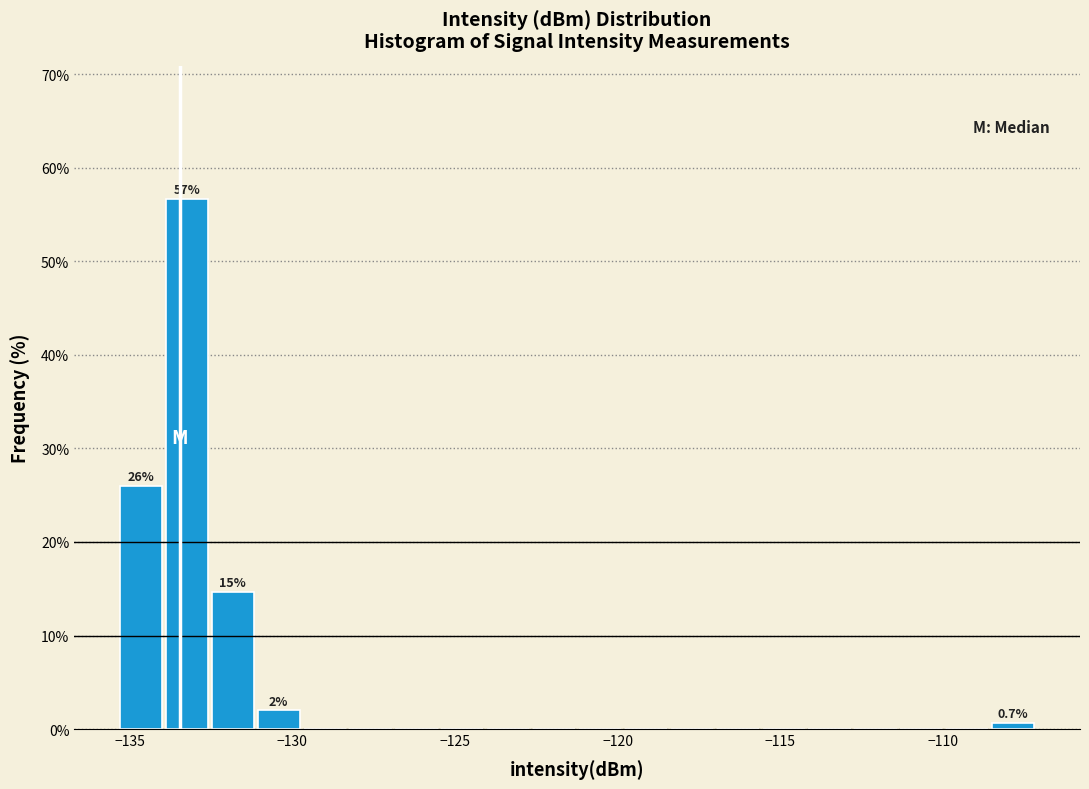

Around what value on the x-axis is the tallest bar? Give the approximate position of its centre, as read against the axis.

-133.0